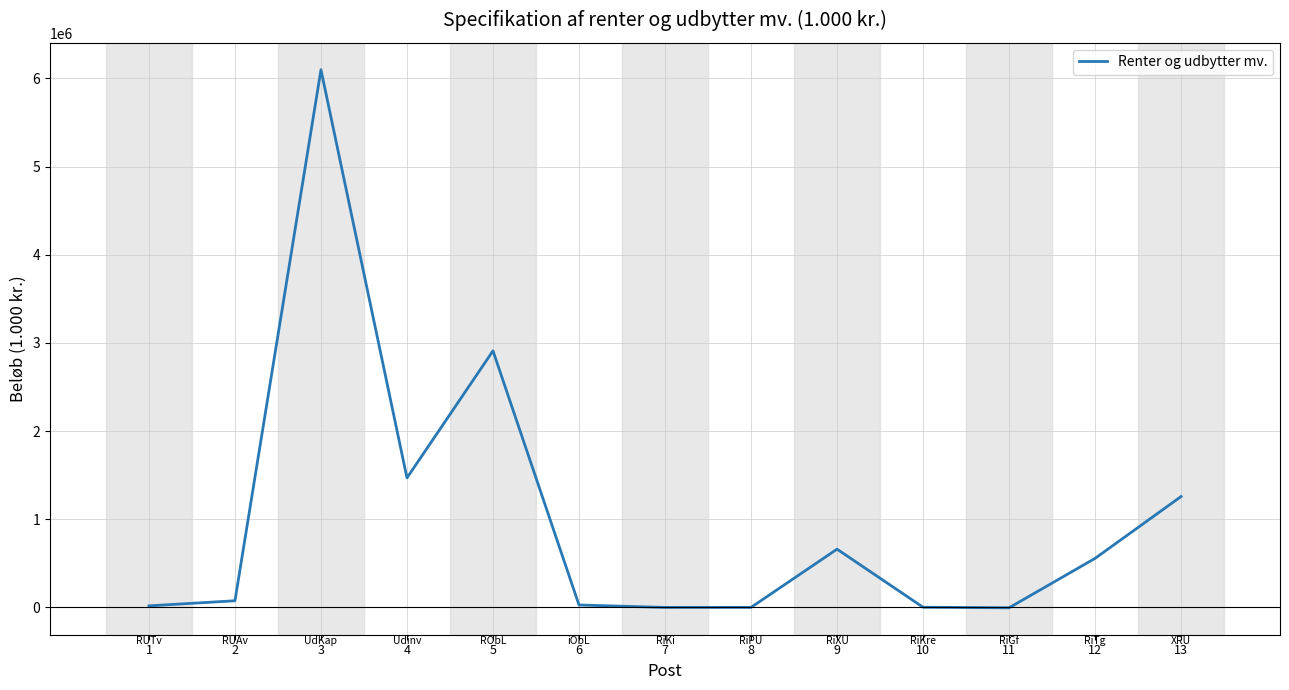

The chart shows a value of 17889 at 1. True or false?

True